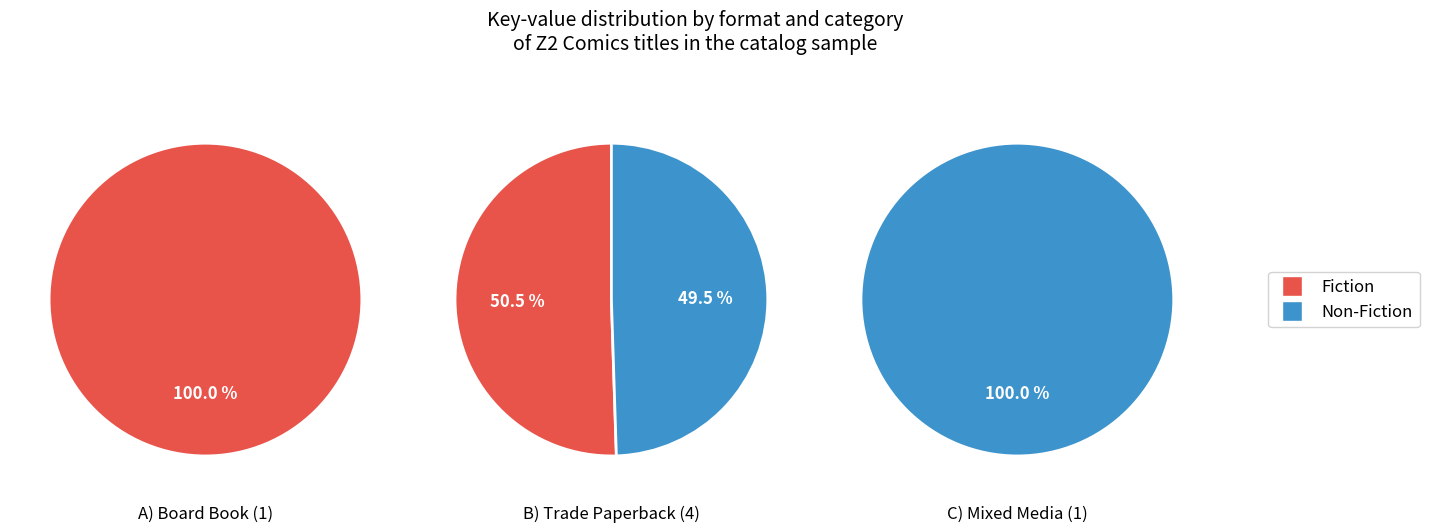

Which series has the widest spread of values?

Fiction